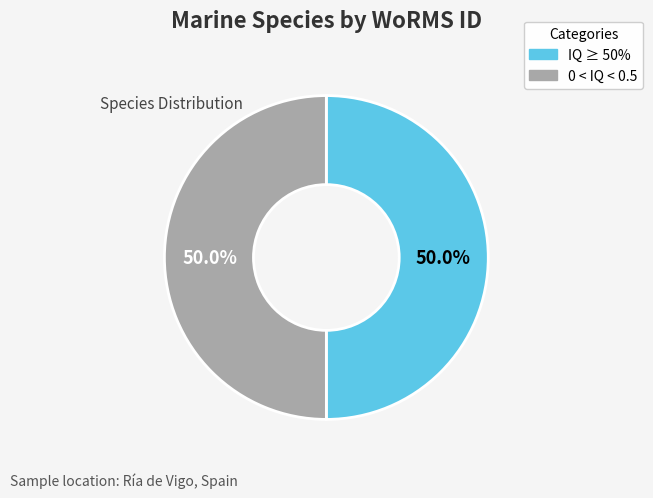

Combined, do 0 < IQ < 0.5 and IQ ≥ 50% account for over 50%?

Yes